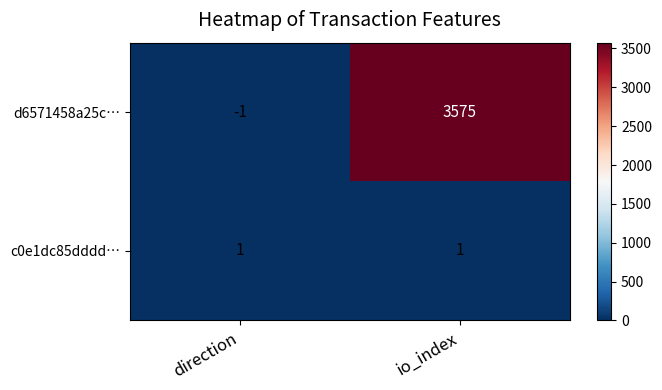

What value does the d6571458a25c… series have at io_index, to the nearest 10?

3580